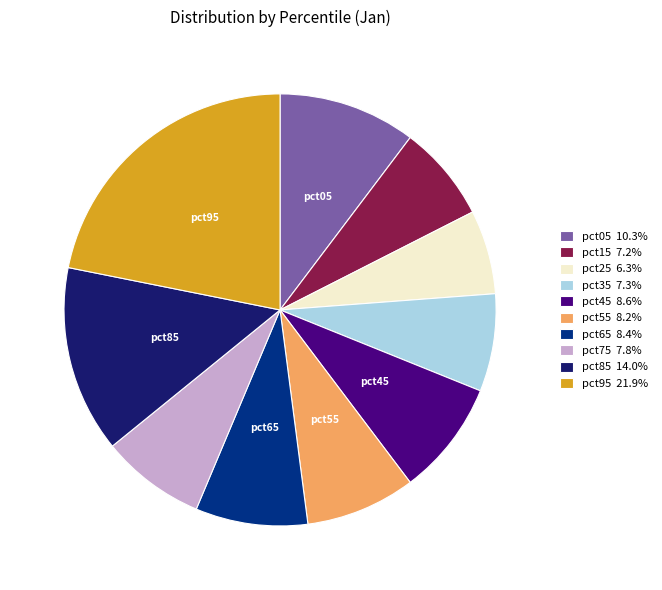

Does any single category account for the majority?

No